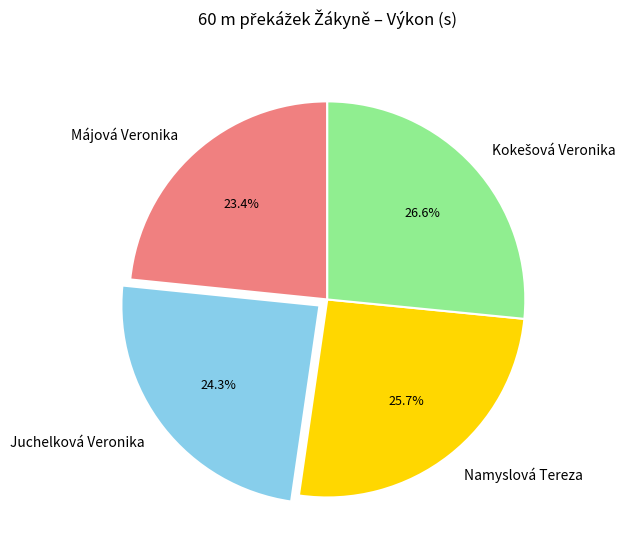

Does Namyslová Tereza account for over 50% of the chart?

No